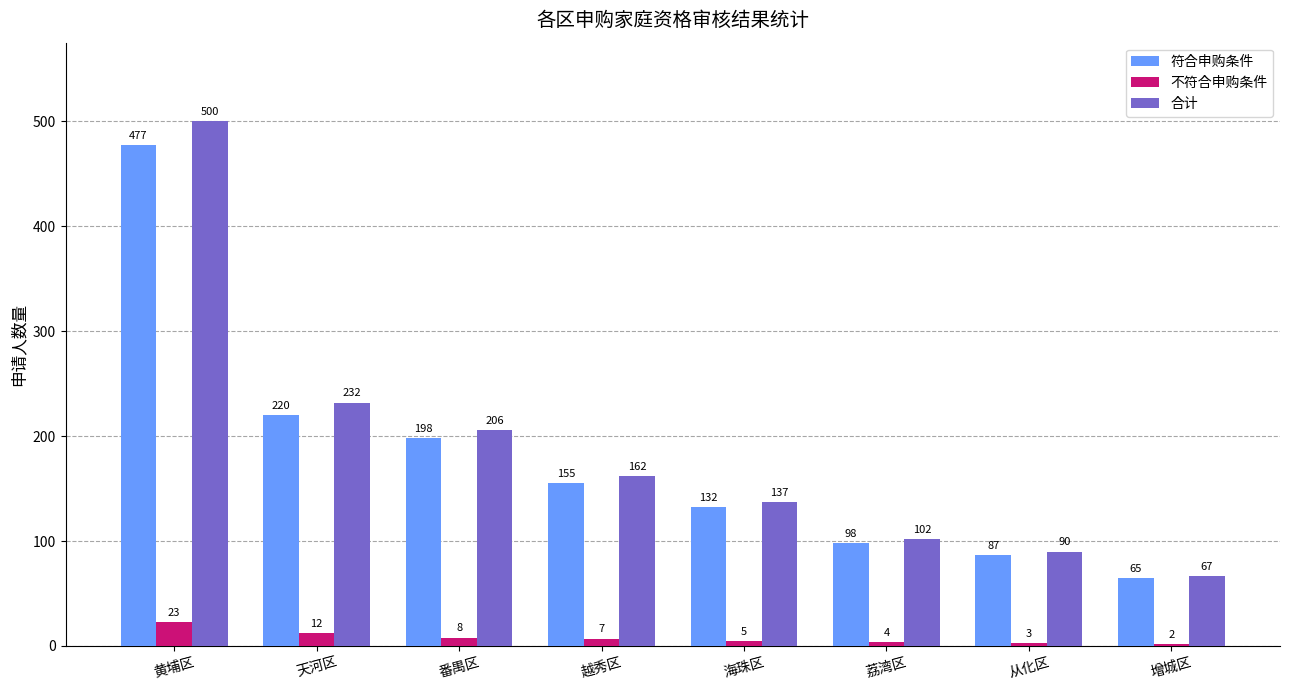

At which label does 合计 reach its peak?

黄埔区